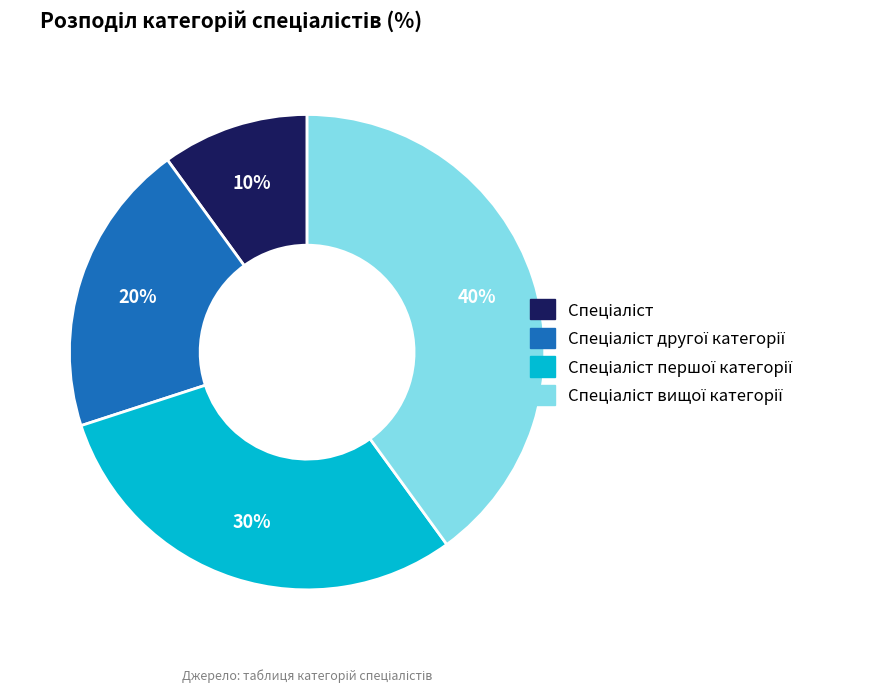

Is there any slice that represents more than half of the pie?

No